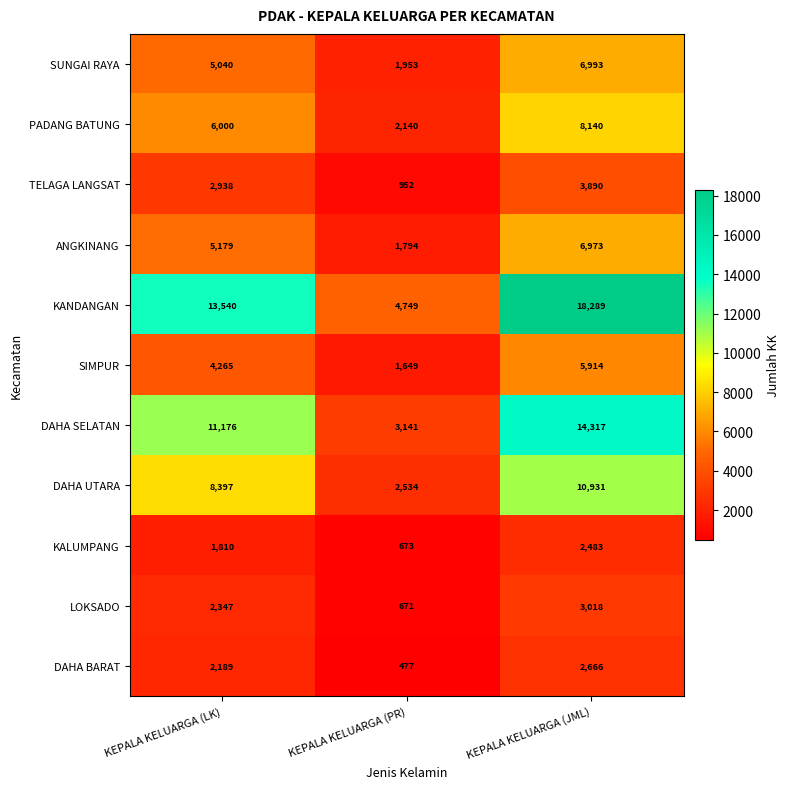

Rank the series at KEPALA KELUARGA (PR) from lowest to highest value.

DAHA BARAT, LOKSADO, KALUMPANG, TELAGA LANGSAT, SIMPUR, ANGKINANG, SUNGAI RAYA, PADANG BATUNG, DAHA UTARA, DAHA SELATAN, KANDANGAN